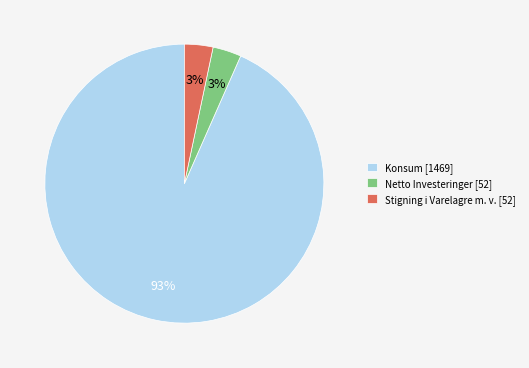

How many slices are in this pie chart?

3